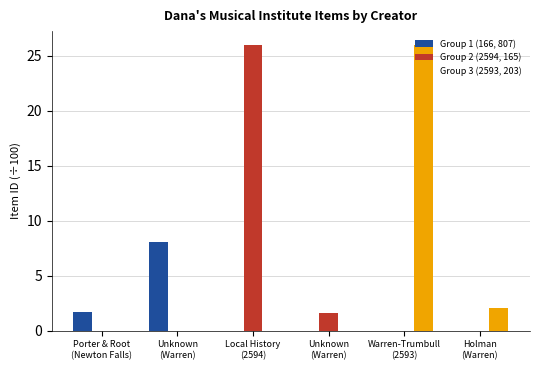

Between Porter & Root
(Newton Falls) and Local History
(2594), which series saw the biggest shift?

Group 2 (2594, 165)